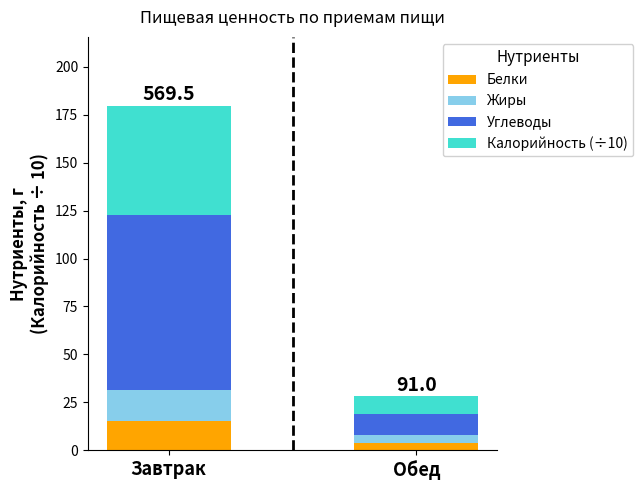

What is the sum of the Белки values at Завтрак and Обед?

19.1